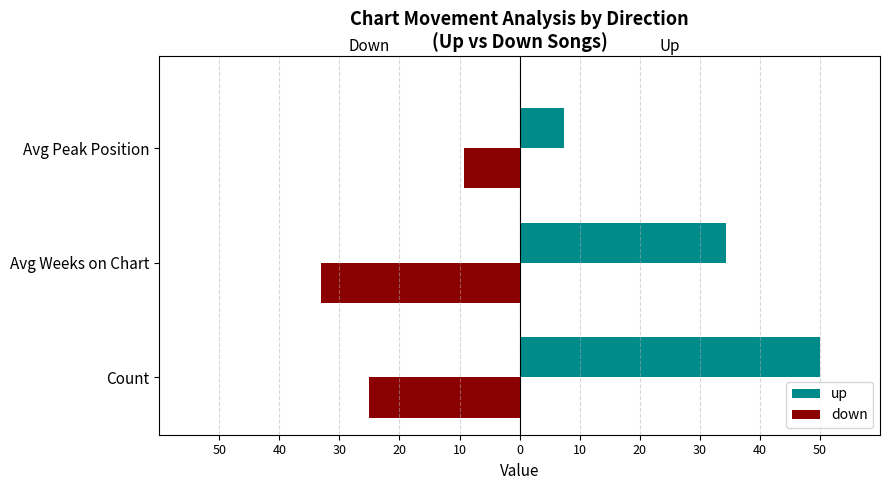

Which series has the widest spread of values?

up